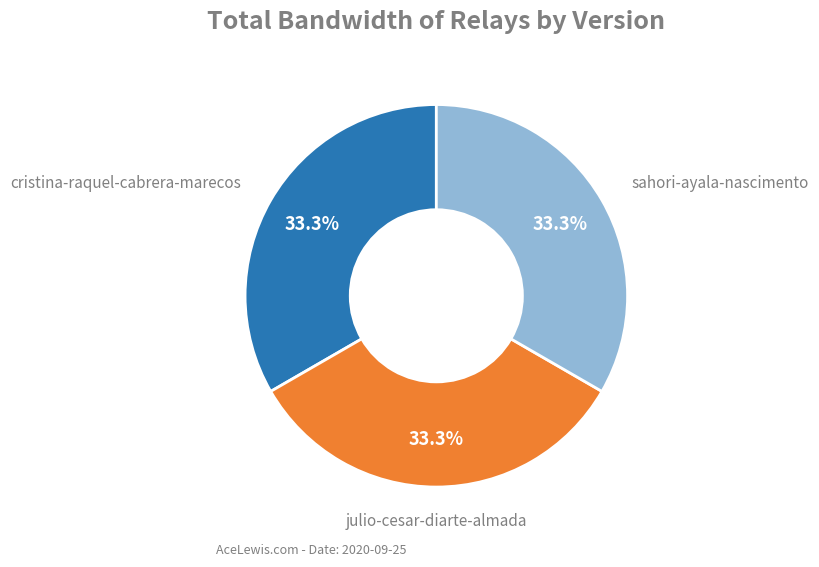

Is there a majority slice in this chart?

No